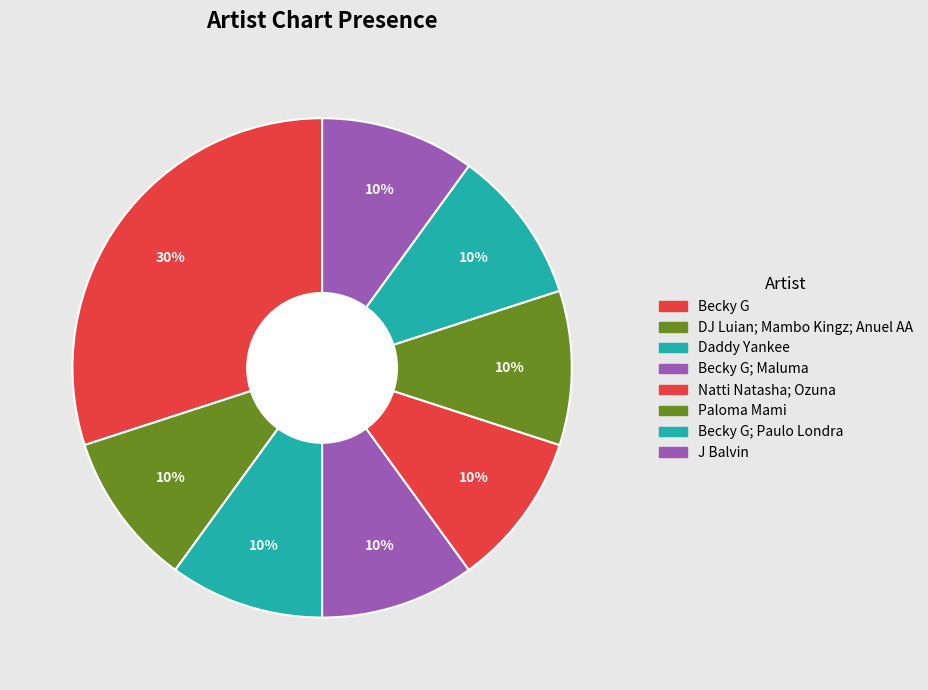

To the nearest percent, what is the difference between the largest and smallest slice percentages?

20%